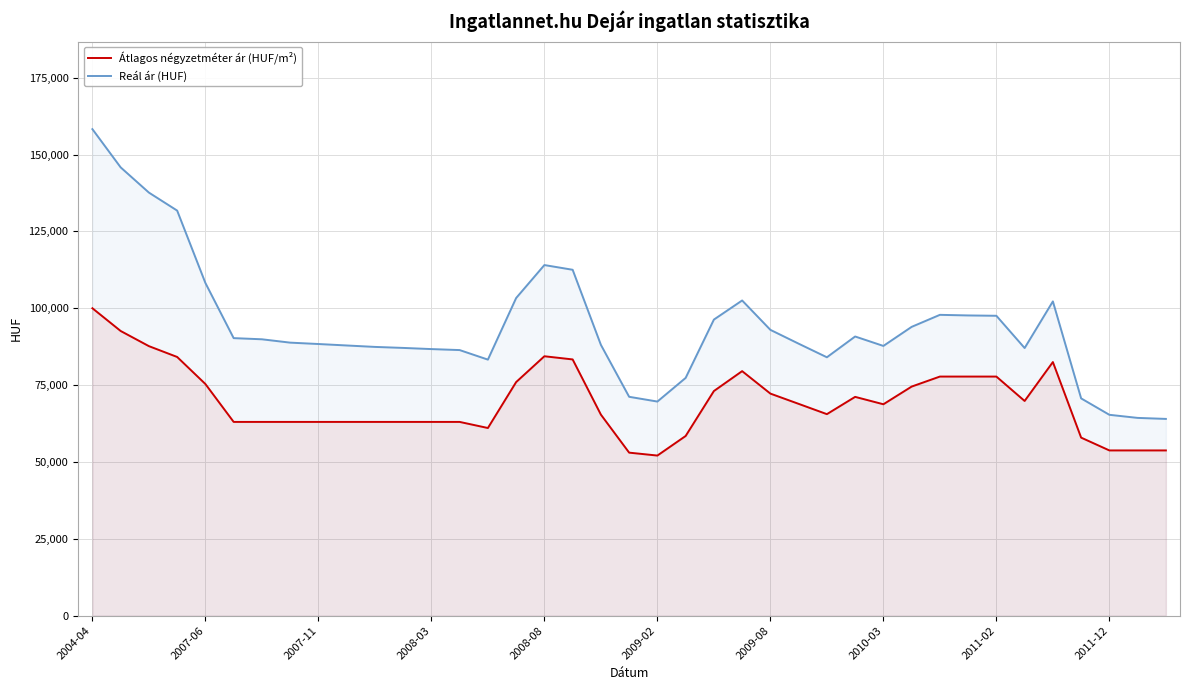

Where does the Reál ár (HUF) series first go above 88817?

2004-04